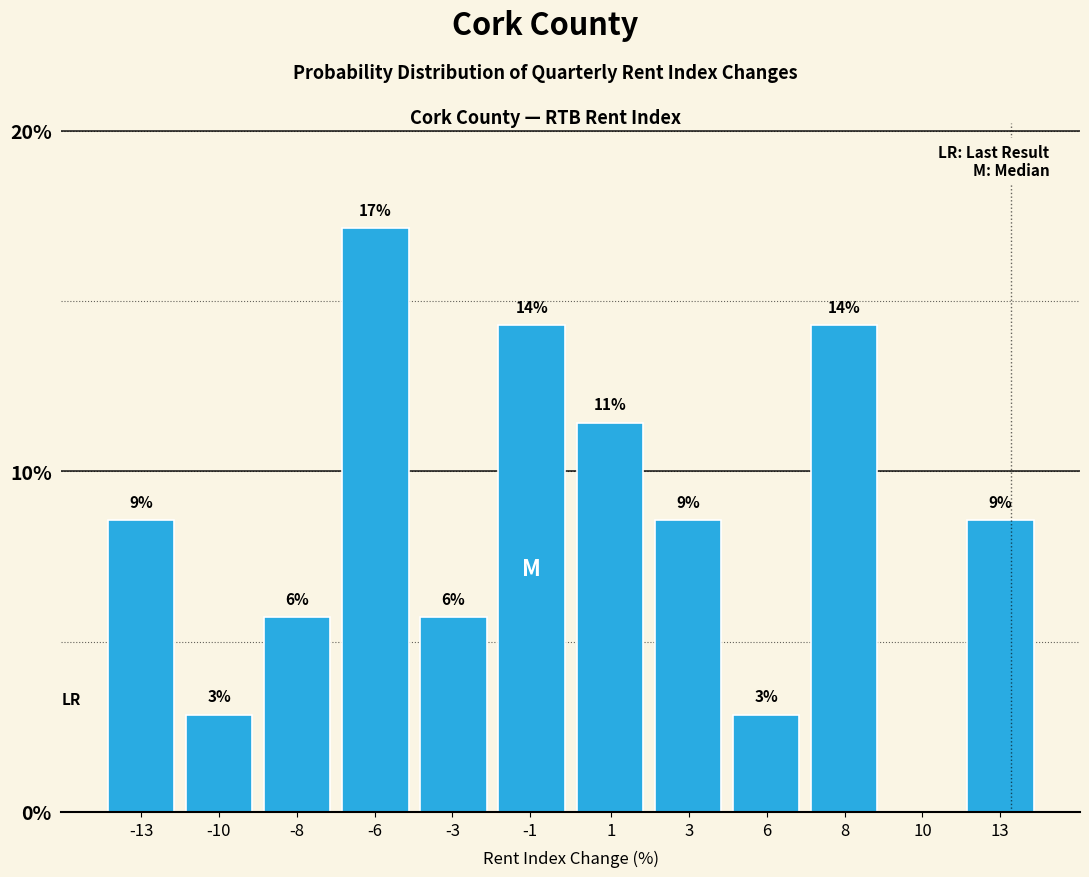

Are the bars horizontal?

No